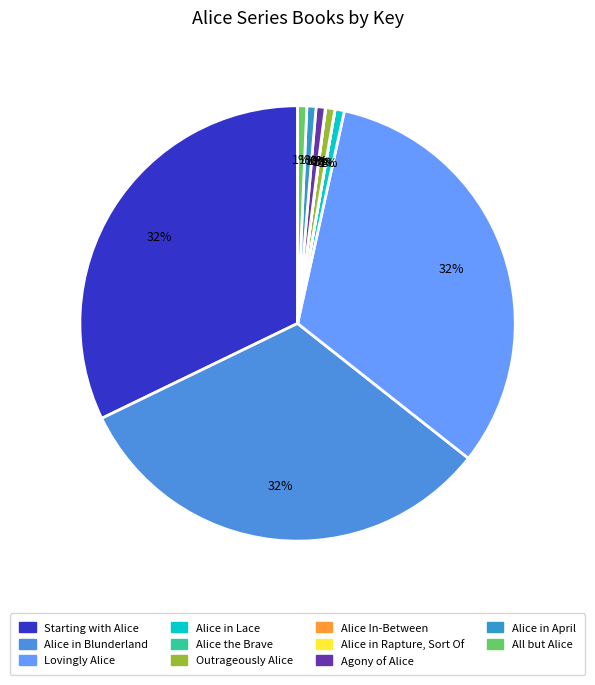

To the nearest percent, what percentage of the pie is Alice in Lace?

1%